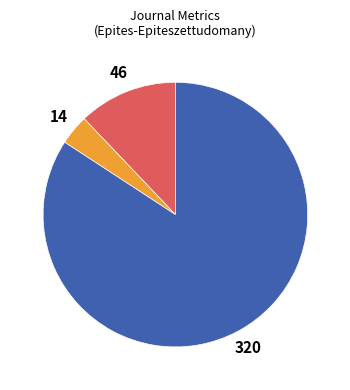

Does any single category account for the majority?

Yes